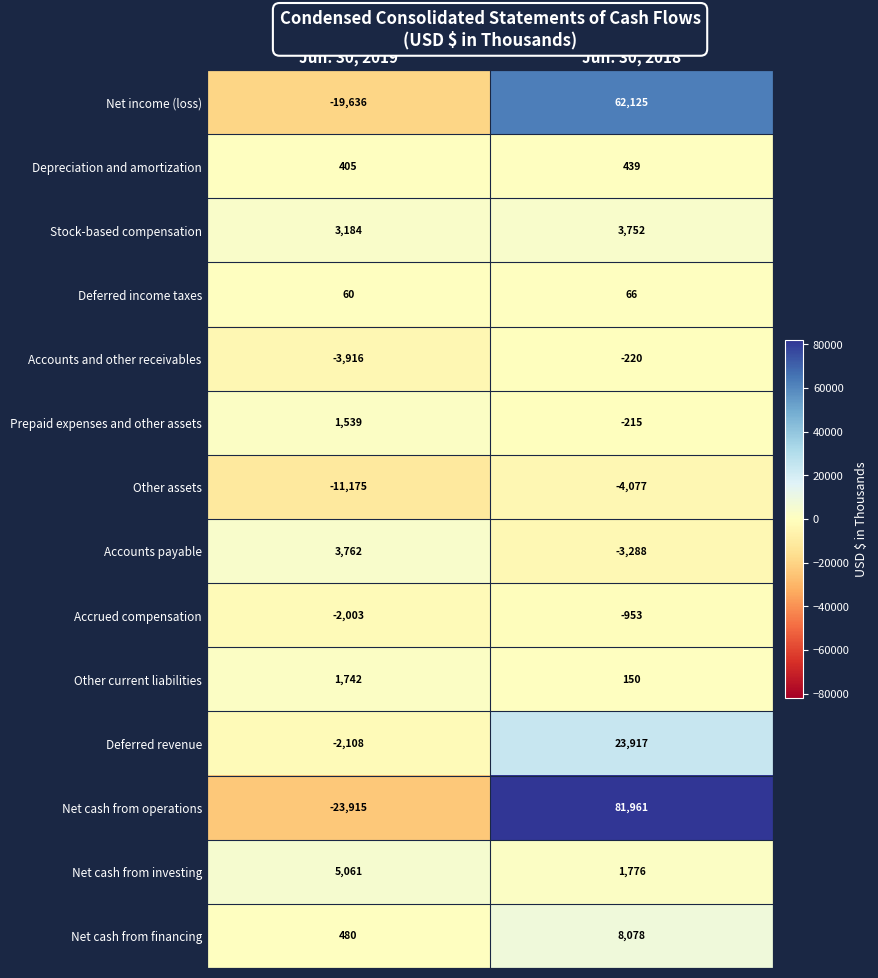

Reading right to left, what are all the values shown in this chart?

Net income (loss): 62125	-19636
Depreciation and amortization: 439	405
Stock-based compensation: 3752	3184
Deferred income taxes: 66	60
Accounts and other receivables: -220	-3916
Prepaid expenses and other assets: -215	1539
Other assets: -4077	-11175
Accounts payable: -3288	3762
Accrued compensation: -953	-2003
Other current liabilities: 150	1742
Deferred revenue: 23917	-2108
Net cash from operations: 81961	-23915
Net cash from investing: 1776	5061
Net cash from financing: 8078	480